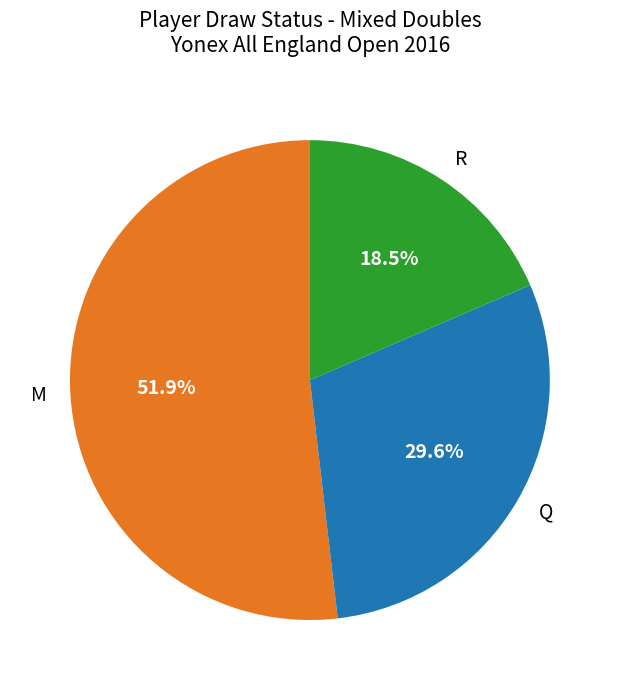

Is it true that M is 40% of the pie?

False